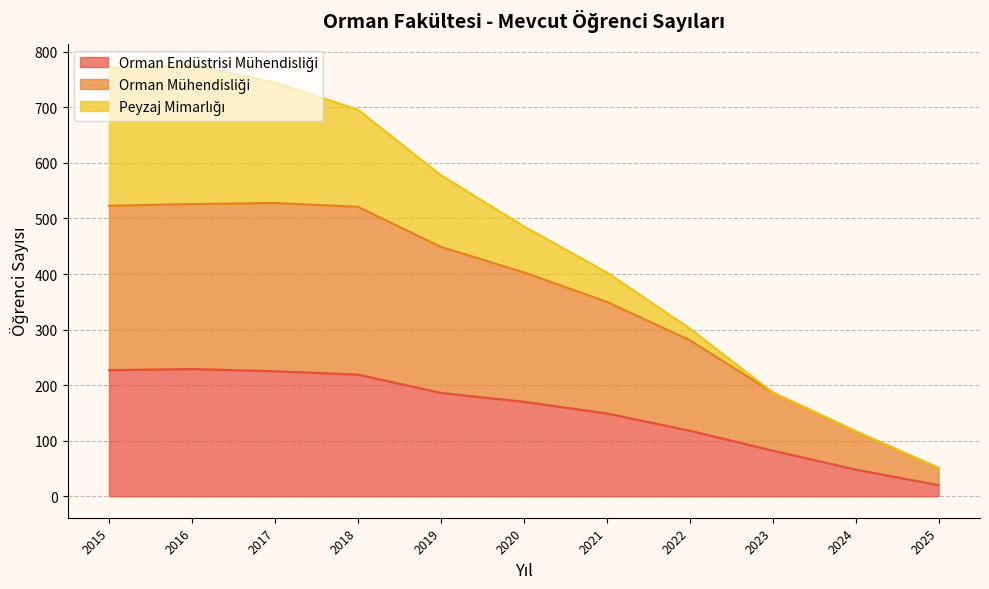

How many interior local peaks does the Orman Endüstrisi Mühendisliği series have?

1